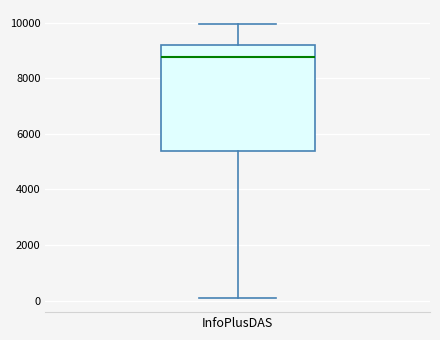

Read this box plot against the y-axis: the position of the median line, the range covered by the box, and the ends of both whiskers. The values are not printed on the chart, so give them approximately, as read against the axis.

median 8800, box 5400 to 9200, whiskers 0 to 10000